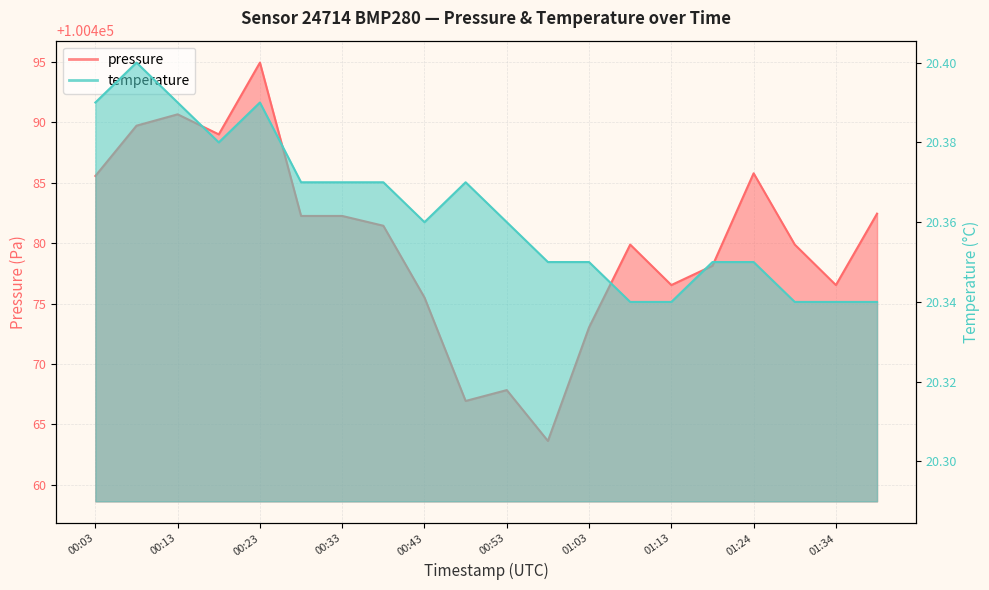

True or false: temperature has a value of 20.4 at 00:13.

True